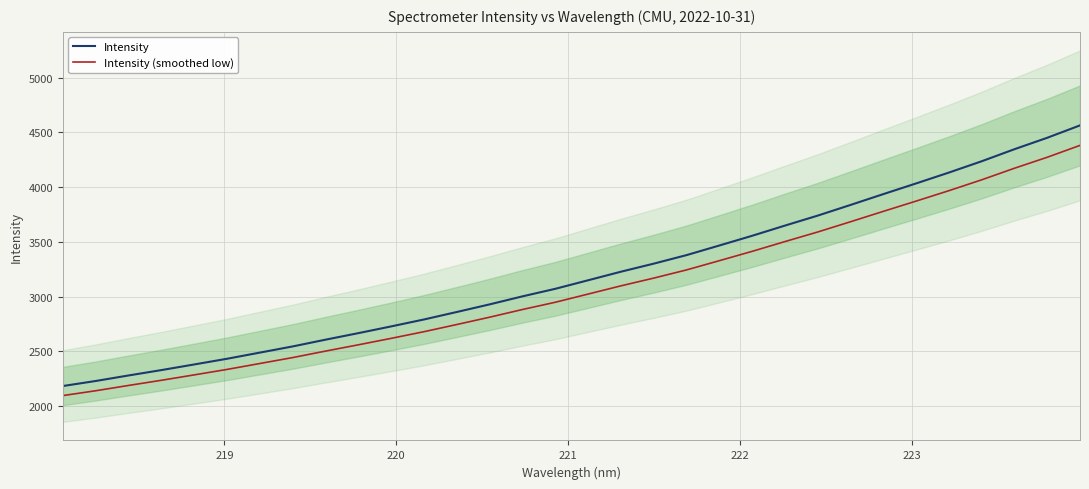

Reading left to right, extract all data points from this chart.

Intensity: 2184.1	2230.1	2280.6	2329.7	2381.2	2433.2	2489.5	2546.0	2607.6	2667.4	2728.9	2792.3	2860.6	2930.2	3003.4	3072.3	3150.3	3228.4	3302.1	3380.0	3467.9	3556.7	3649.7	3740.9	3838.3	3937.2	4034.8	4133.9	4237.2	4347.4	4451.8	4564.8
Intensity (smoothed low): 2096.8	2140.9	2189.4	2236.5	2285.9	2335.9	2389.9	2444.1	2503.3	2560.7	2619.7	2680.6	2746.2	2813.0	2883.3	2949.4	3024.3	3099.3	3170.0	3244.8	3329.2	3414.4	3503.7	3591.3	3684.8	3779.7	3873.4	3968.6	4067.7	4173.5	4273.7	4382.2